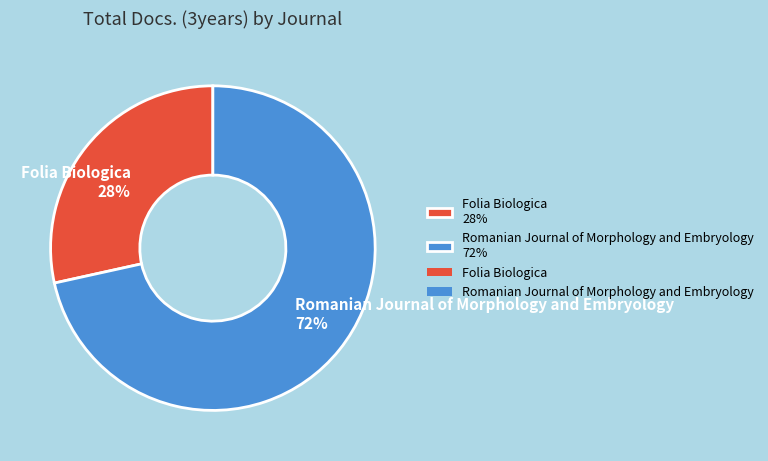

True or false: Romanian Journal of Morphology and Embryology accounts for 72% of the total.

True